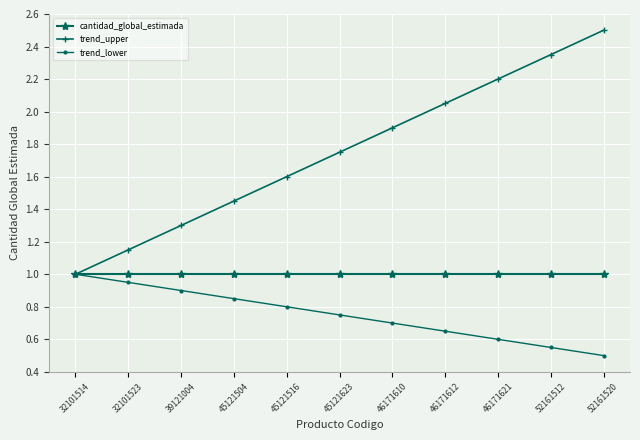

What is the smallest value displayed?

0.5